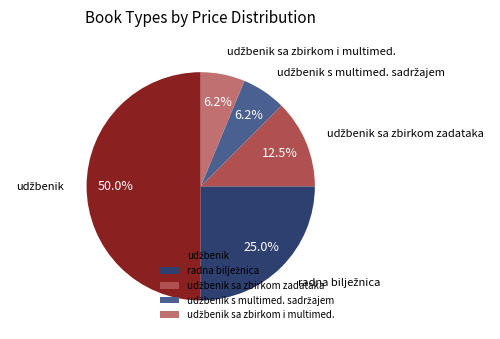

How many segments does this pie chart have?

5